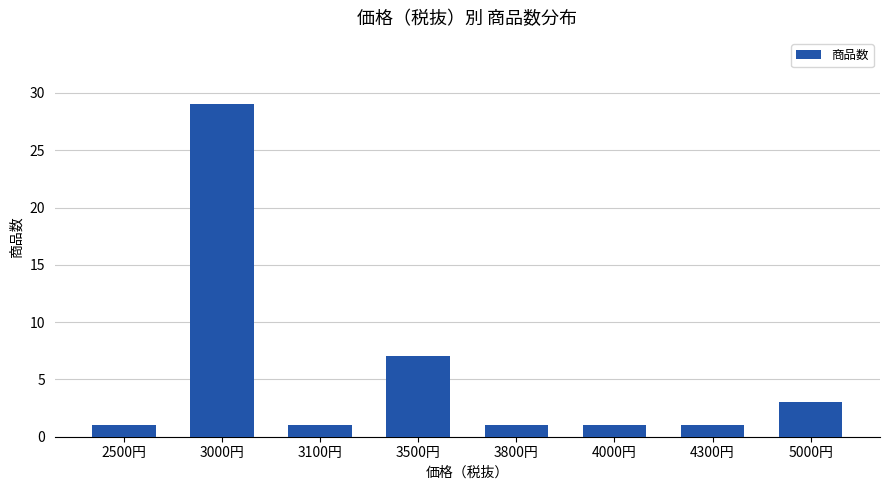

Which category has the highest value across all series?

3000円